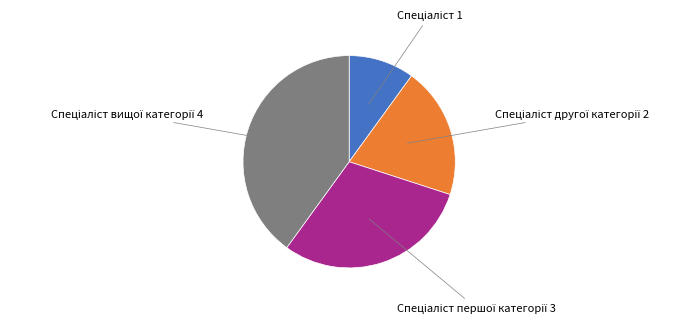

Is there a majority slice in this chart?

No